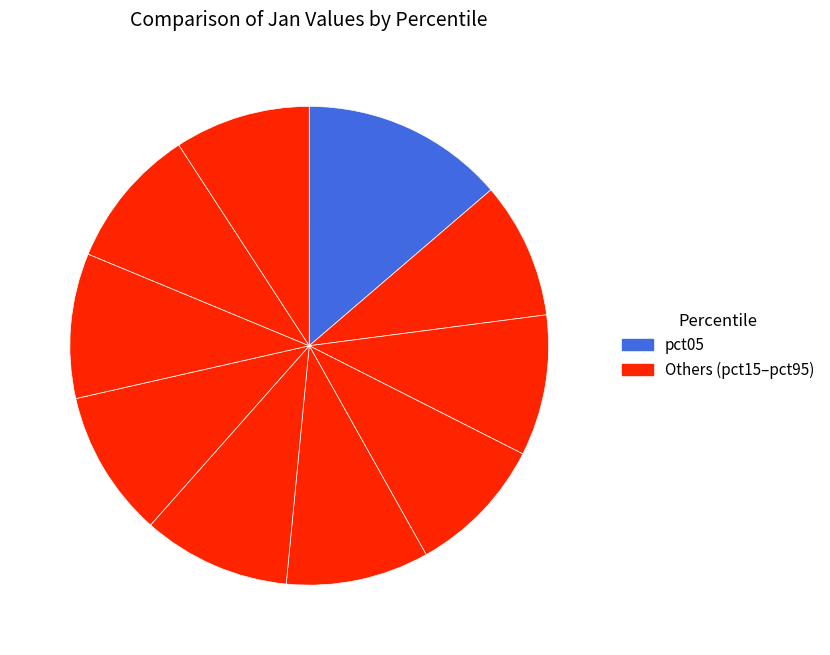

Rank the categories by value from lowest to highest.

pct95, pct15, pct35, pct25, pct85, pct45, pct75, pct65, pct55, pct05